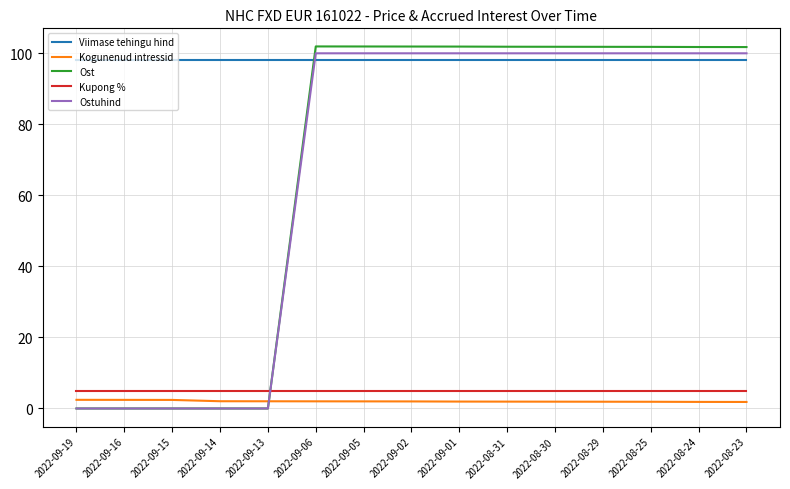

Rank the series by their maximum value, from highest to lowest.

Ost, Ostuhind, Viimase tehingu hind, Kupong %, Kogunenud intressid